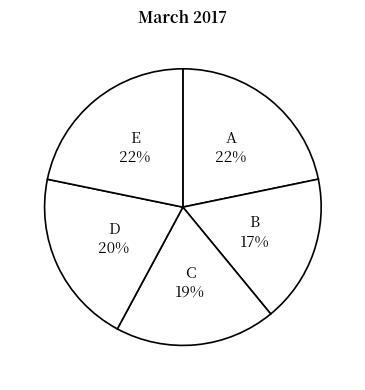

To the nearest percent, what is the combined percentage of D and E?

42%